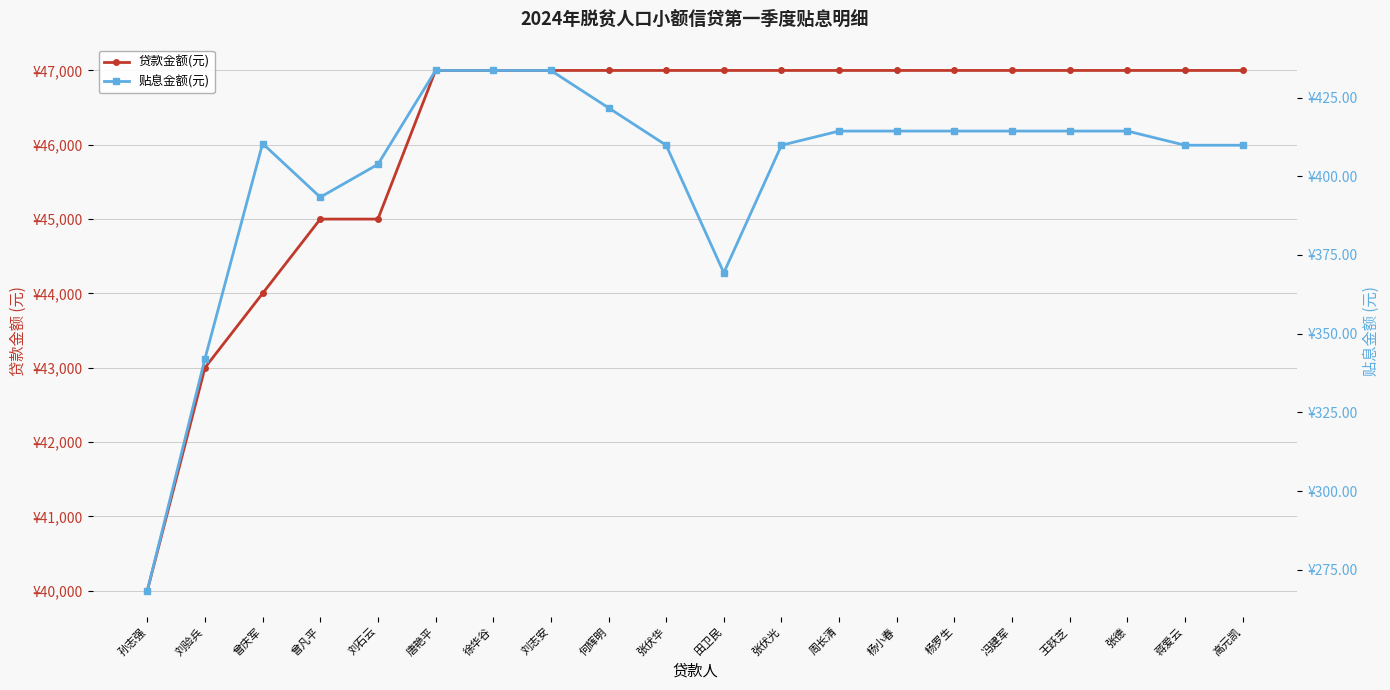

How many data points does each series have?

20